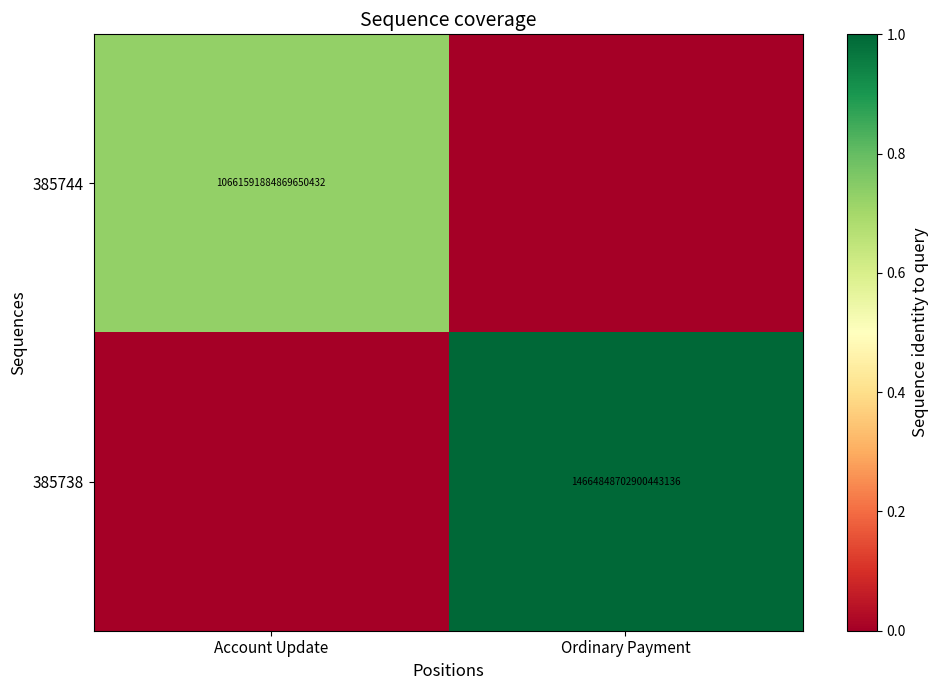

The 385744 series shows 18703115910877057024 at Account Update. True or false?

False